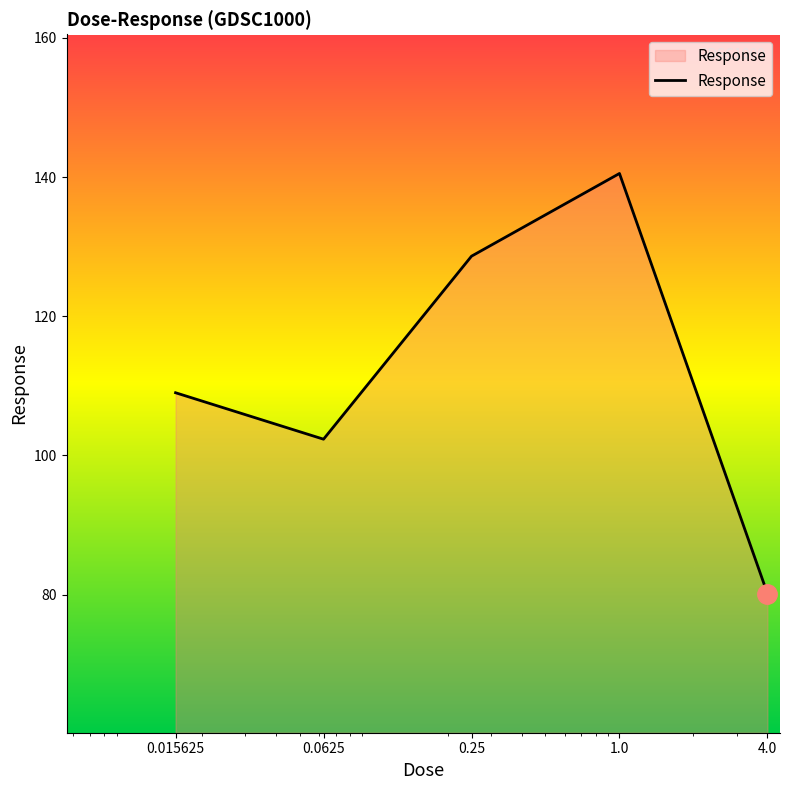

What is the minimum value shown in the chart?

80.2